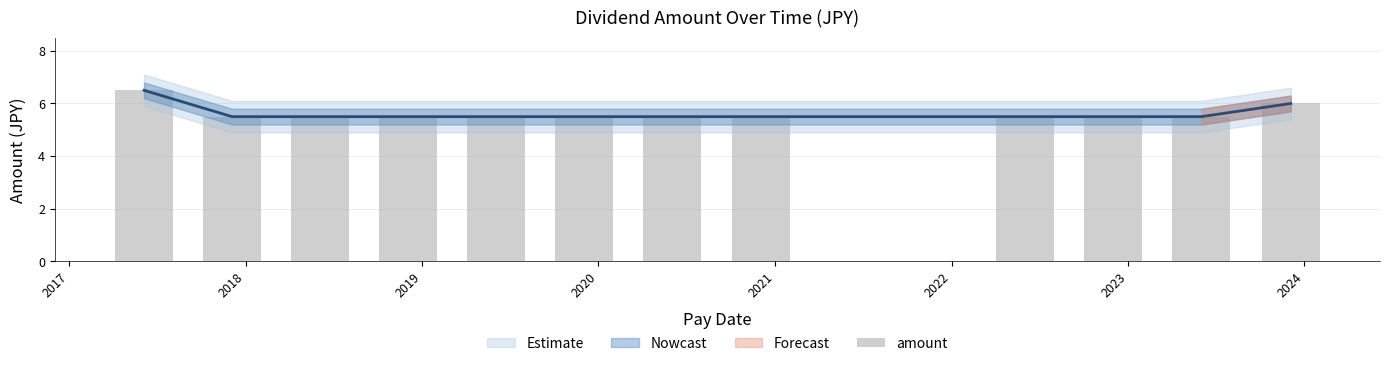

How many bars are there in total?

12